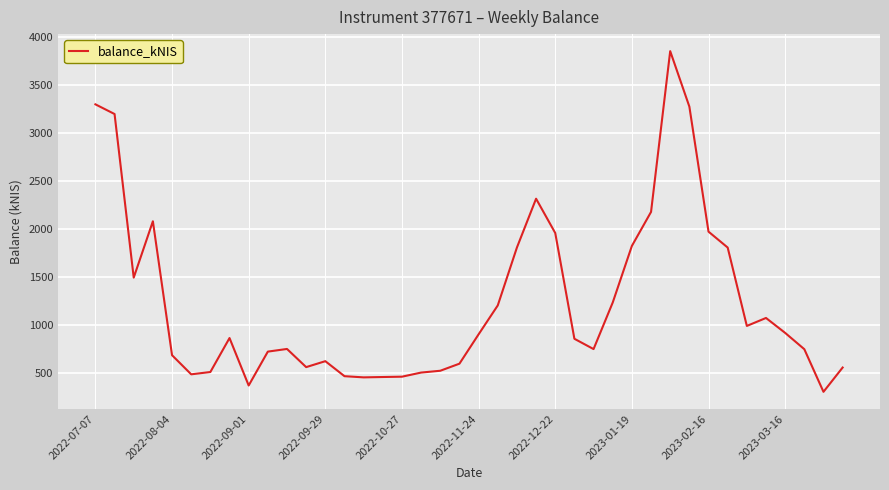

What is the difference between the maximum and minimum values?

3550.5